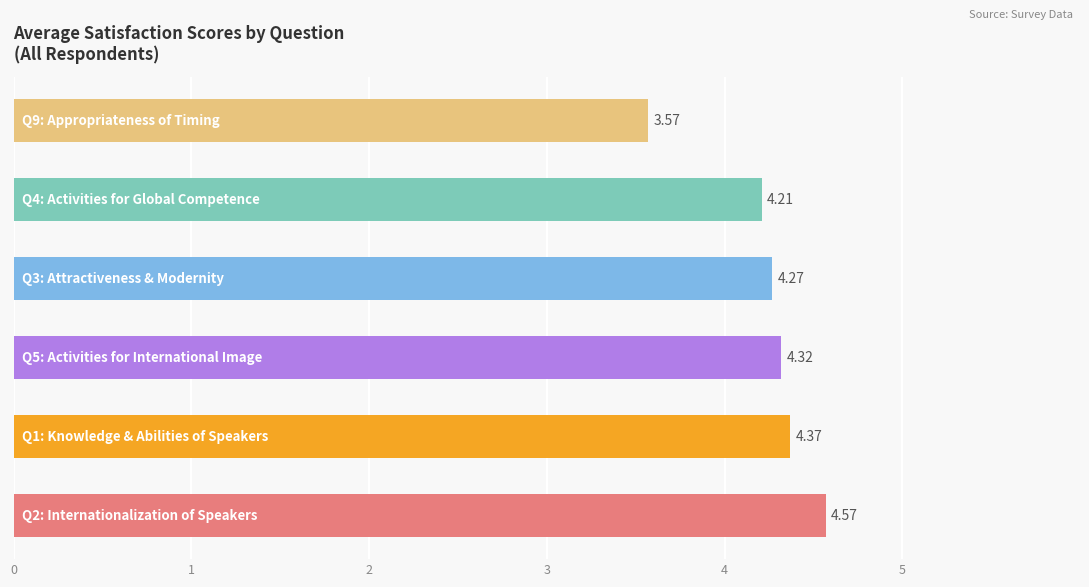

What is the difference between the maximum and minimum values?

1.0